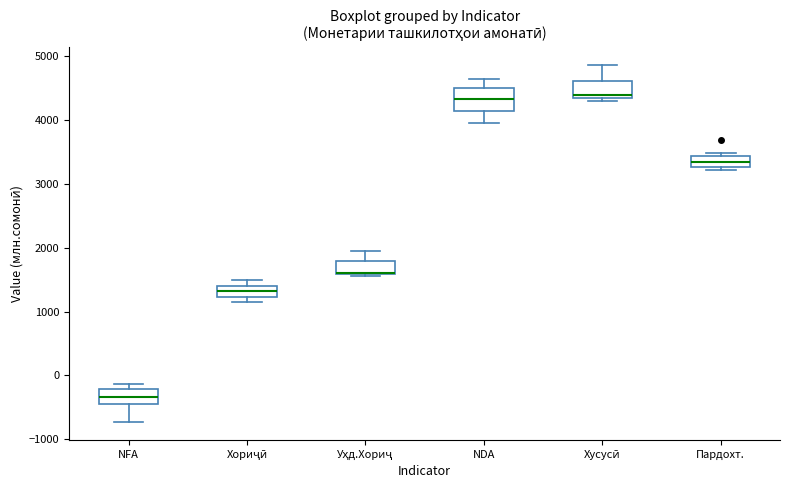

Where is the upper edge of the box for Пардохт. on the y-axis? The values are not printed on the chart, so give them approximately, as read against the axis.

3400